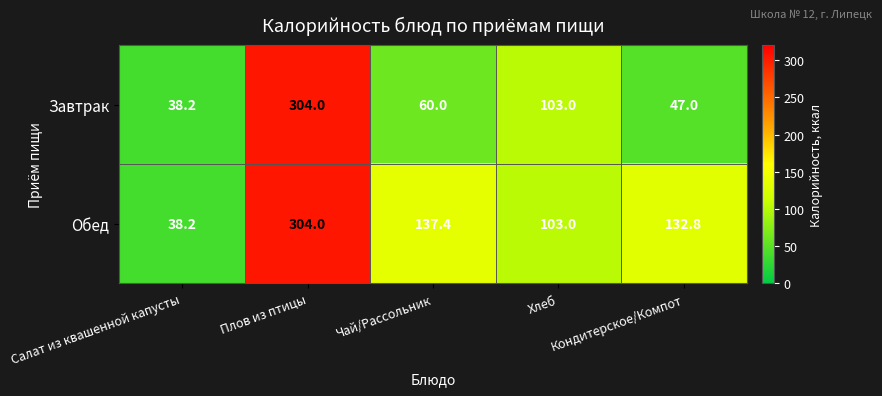

Rank the categories by Завтрак value from lowest to highest.

Салат из квашенной капусты, Кондитерское/Компот, Чай/Рассольник, Хлеб, Плов из птицы